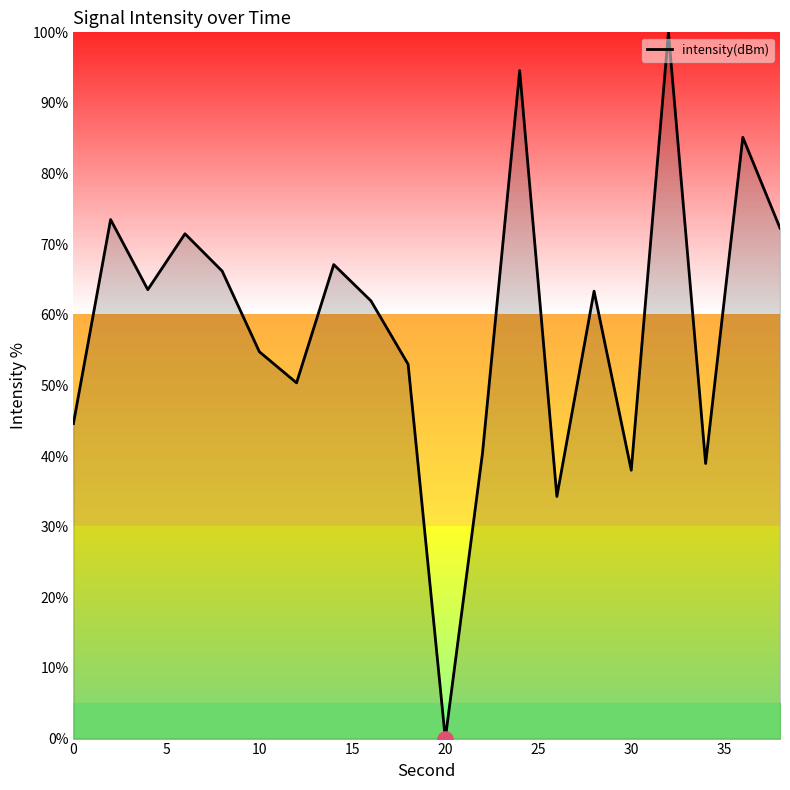

What is the difference between the maximum and minimum values?

100.0